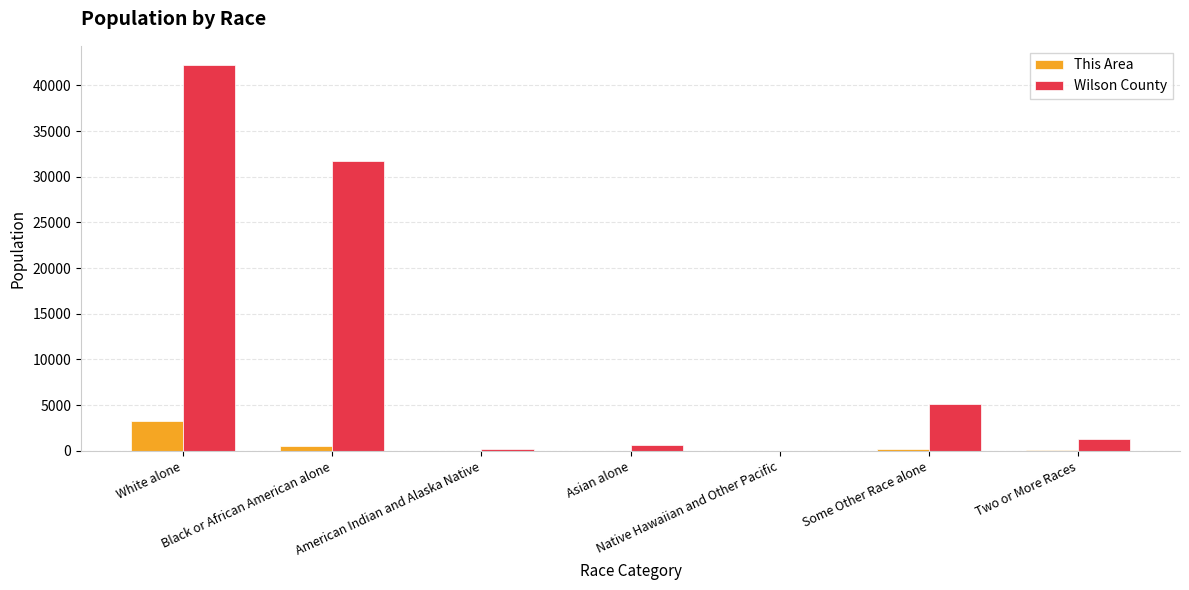

What is the greatest value displayed?

42222